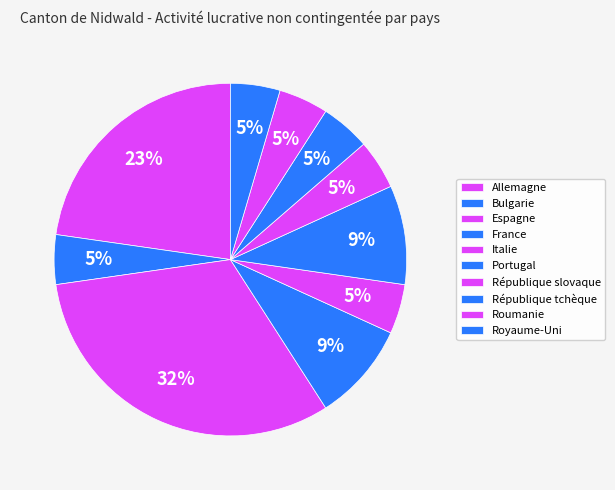

Which slice is the largest?

Espagne